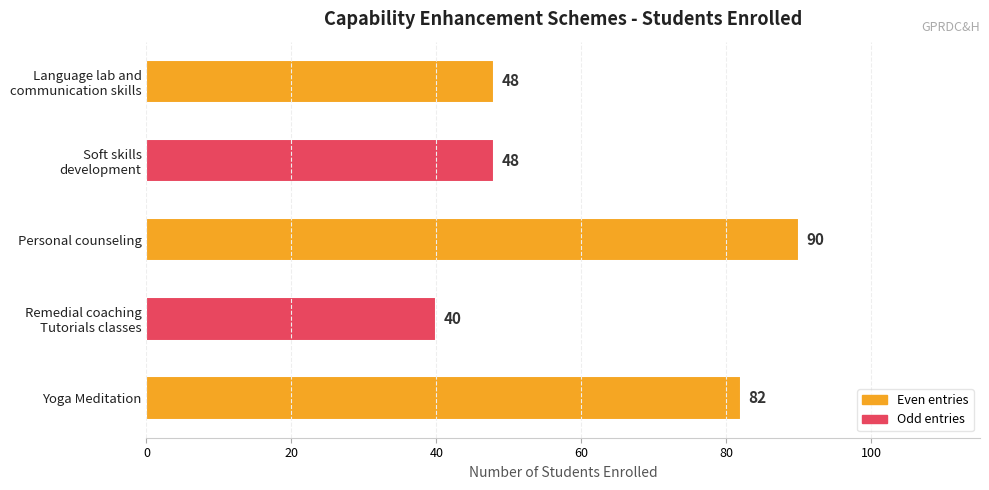

What is the sum of all values?

308